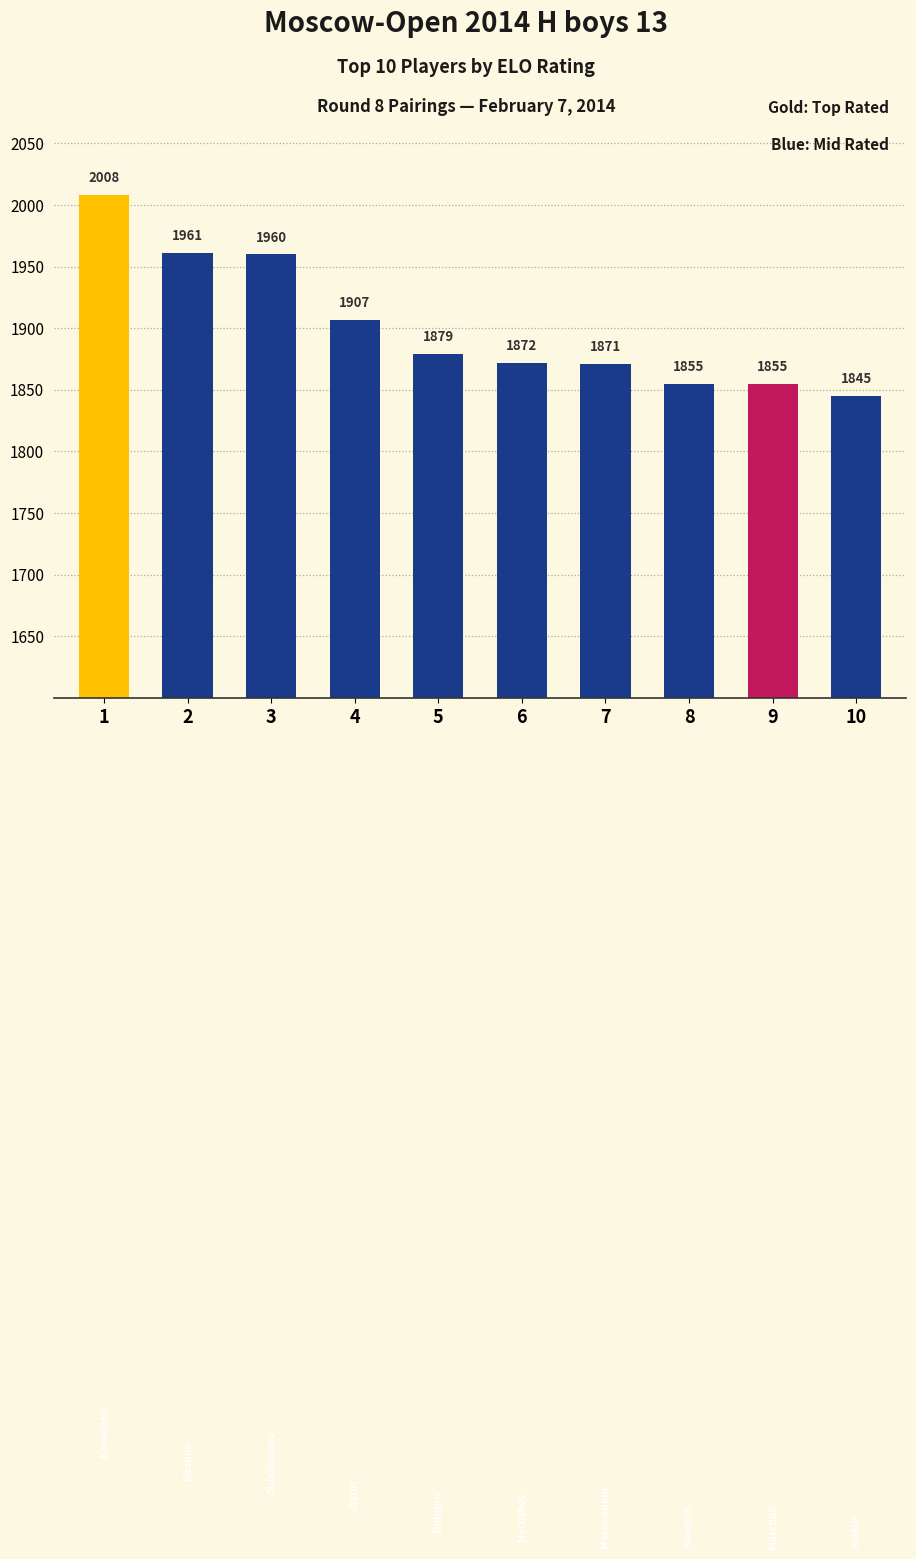

What is the maximum value shown in the chart?

2008